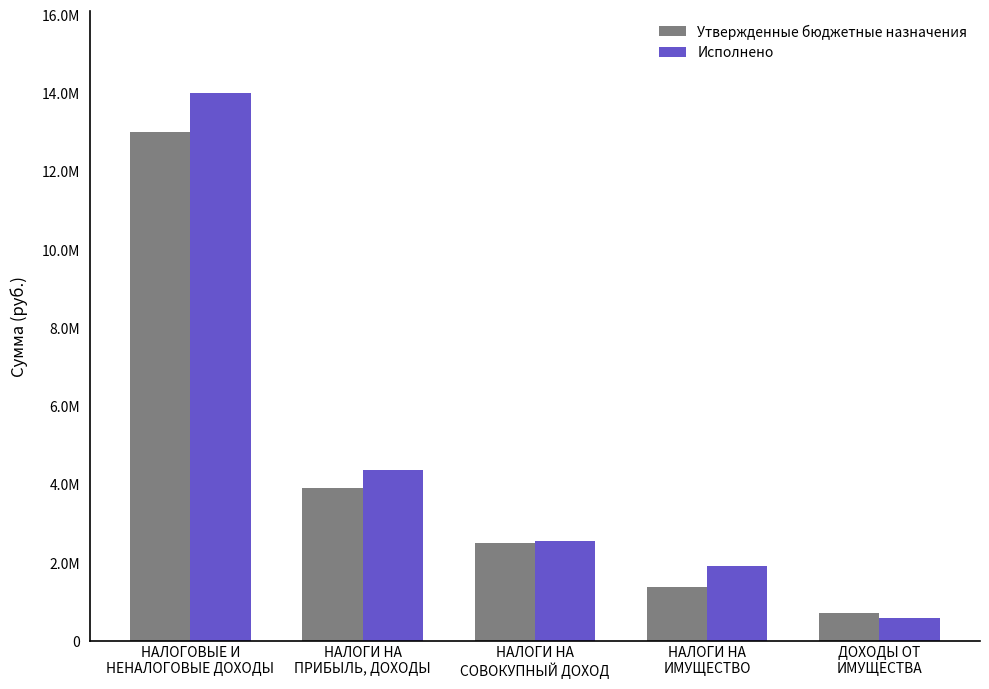

Reading left to right, transcribe all the data shown in this chart.

Утвержденные бюджетные назначения: НАЛОГОВЫЕ И
НЕНАЛОГОВЫЕ ДОХОДЫ=13000500.0	НАЛОГИ НА
ПРИБЫЛЬ, ДОХОДЫ=3903500.0	НАЛОГИ НА
СОВОКУПНЫЙ ДОХОД=2500000.0	НАЛОГИ НА
ИМУЩЕСТВО=1370000.0	ДОХОДЫ ОТ
ИМУЩЕСТВА=717000.0
Исполнено: НАЛОГОВЫЕ И
НЕНАЛОГОВЫЕ ДОХОДЫ=13994448.3	НАЛОГИ НА
ПРИБЫЛЬ, ДОХОДЫ=4360470.9	НАЛОГИ НА
СОВОКУПНЫЙ ДОХОД=2544296.0	НАЛОГИ НА
ИМУЩЕСТВО=1909634.7	ДОХОДЫ ОТ
ИМУЩЕСТВА=590504.5